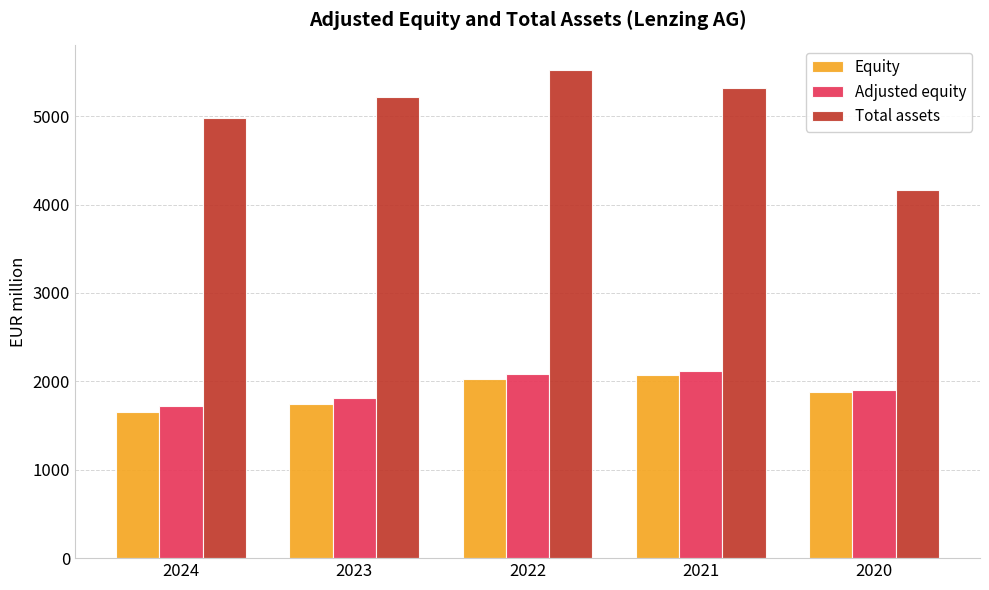

How many groups of bars are there?

5